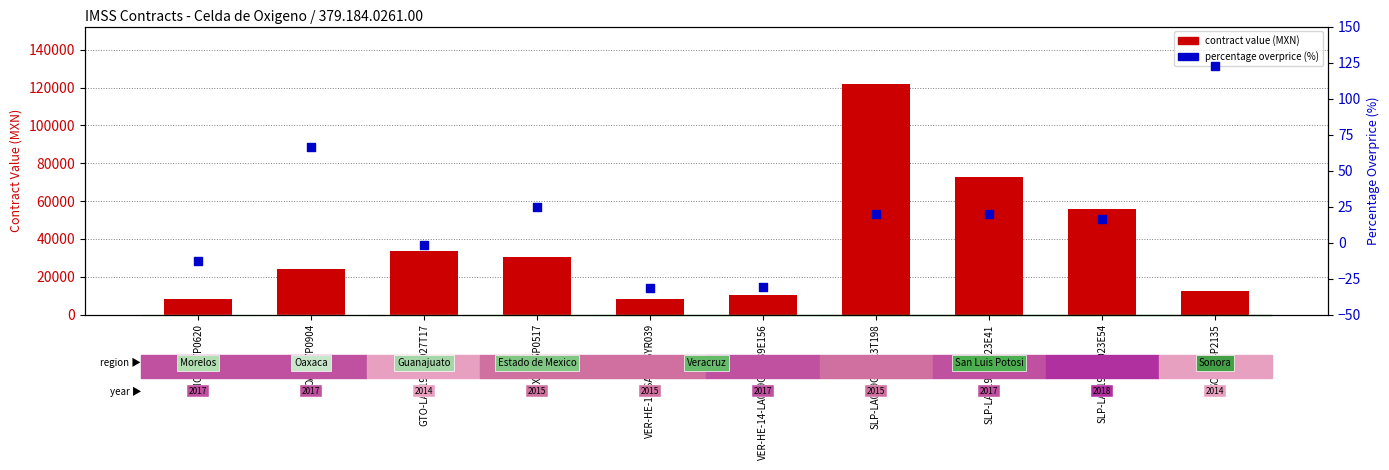

What are all the series names shown in the legend?

contract value (MXN), percentage overprice (%)